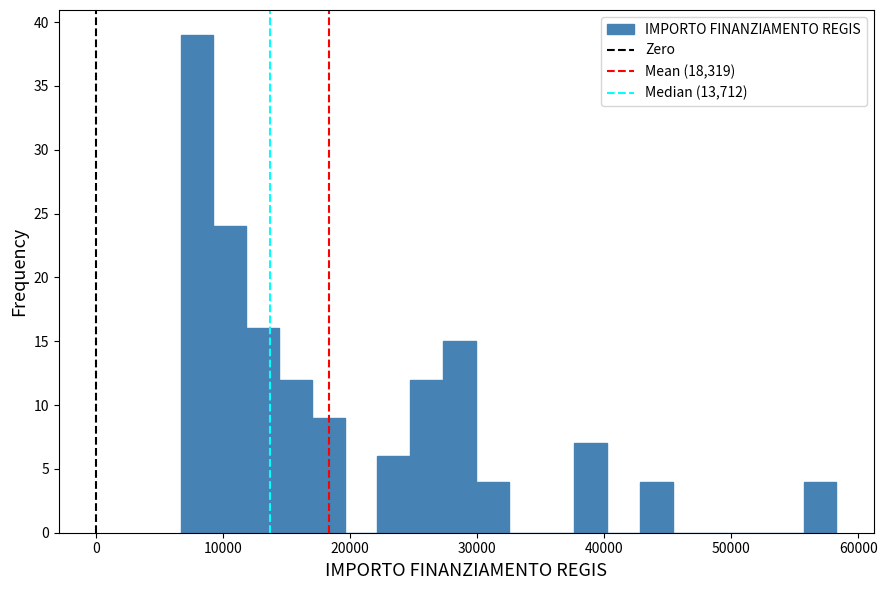

Around what value on the x-axis is the tallest bar? Give the approximate position of its centre, as read against the axis.

8000